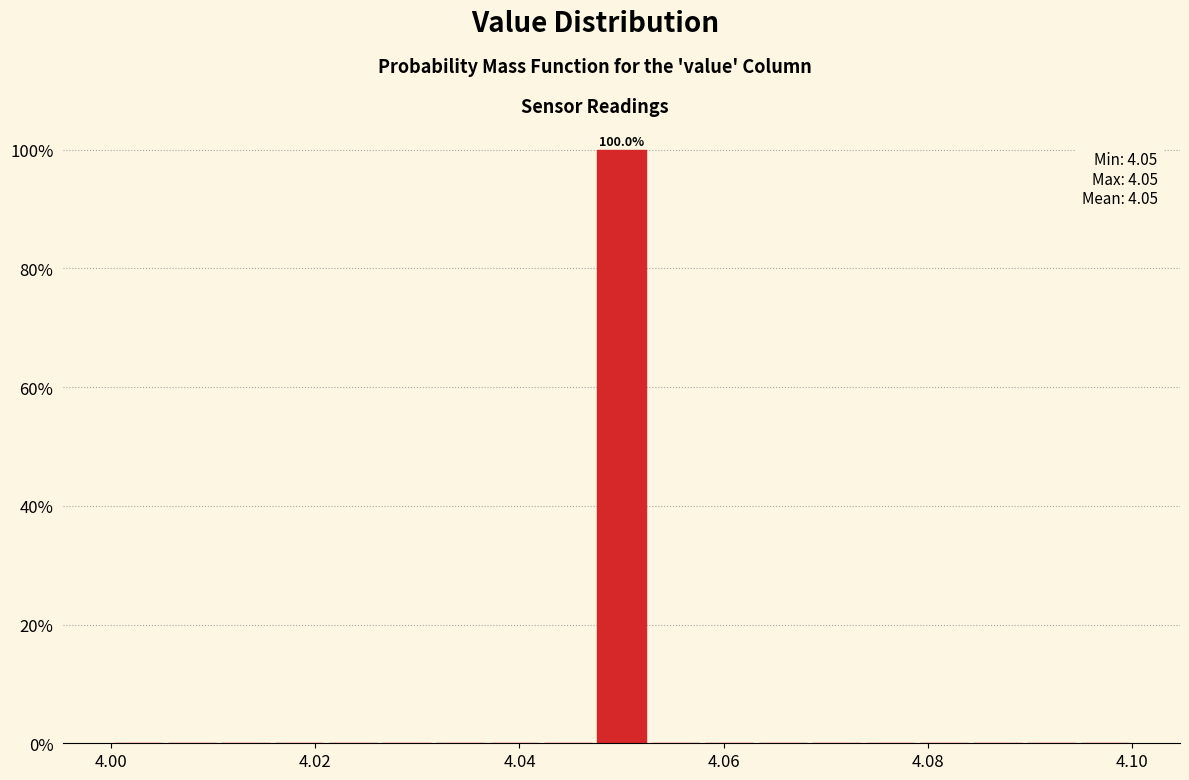

Around what value on the x-axis is the tallest bar? Give the approximate position of its centre, as read against the axis.

4.050